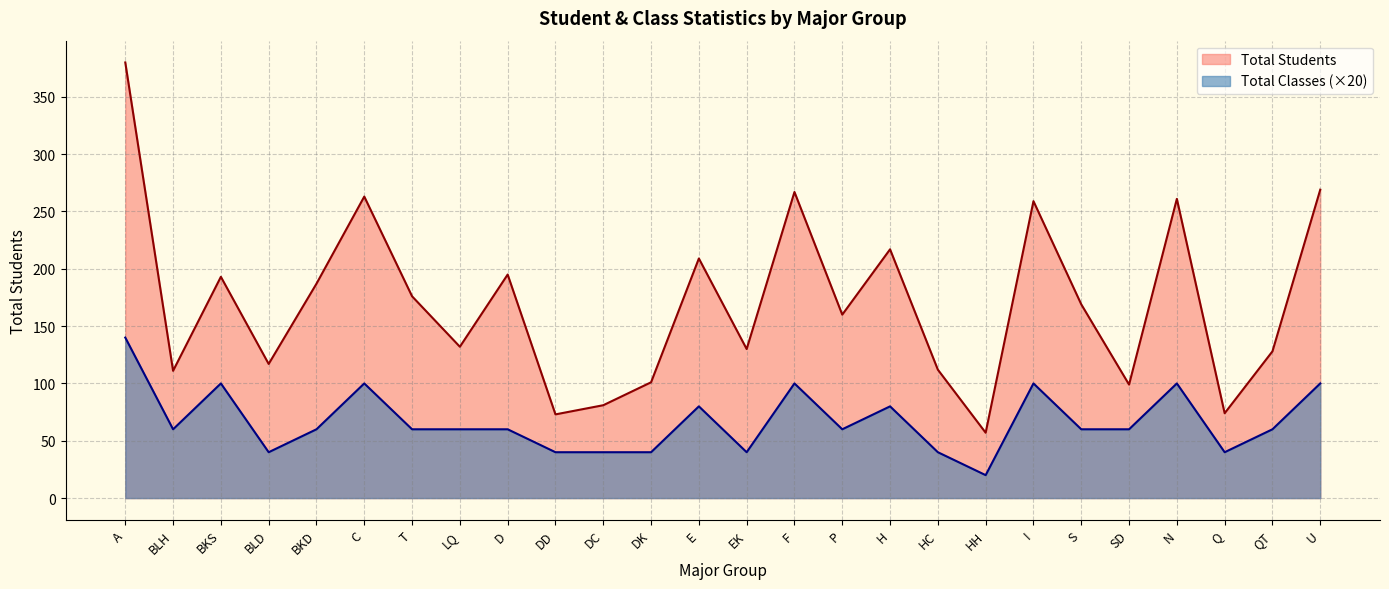

Rank the categories by Total Students value from highest to lowest.

A, U, F, C, N, I, H, E, D, BKS, BKD, T, S, P, LQ, EK, QT, BLD, HC, BLH, DK, SD, DC, Q, DD, HH